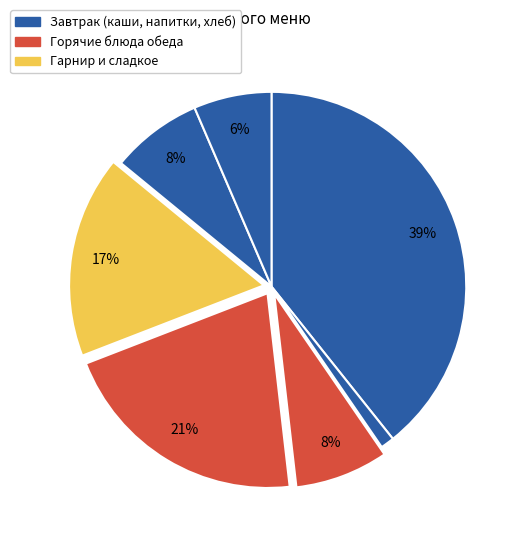

Count the number of slices in the pie.

7